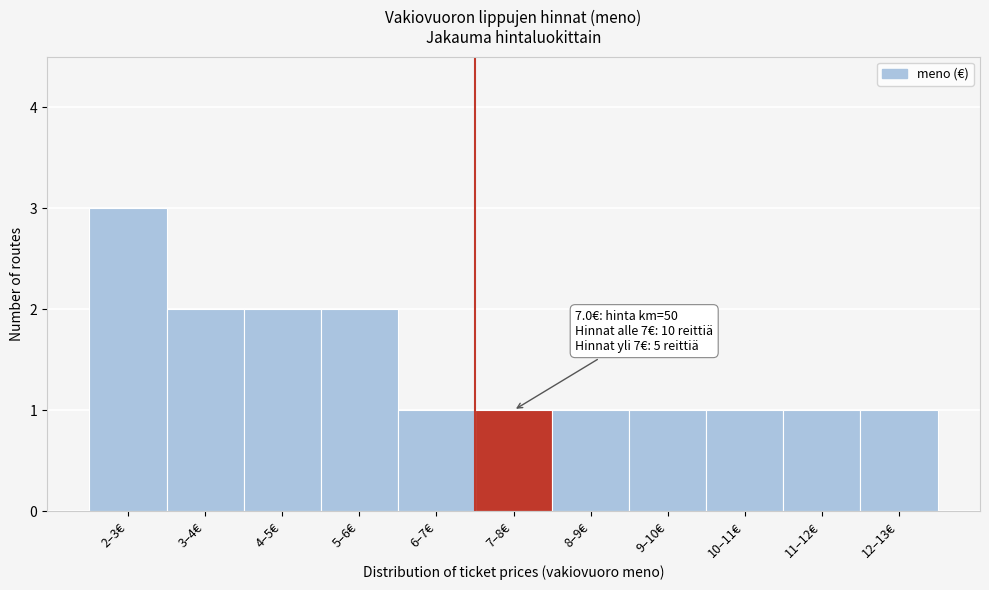

Reading left to right, transcribe all the data shown in this chart.

3	2	2	2	1	1	1	1	1	1	1